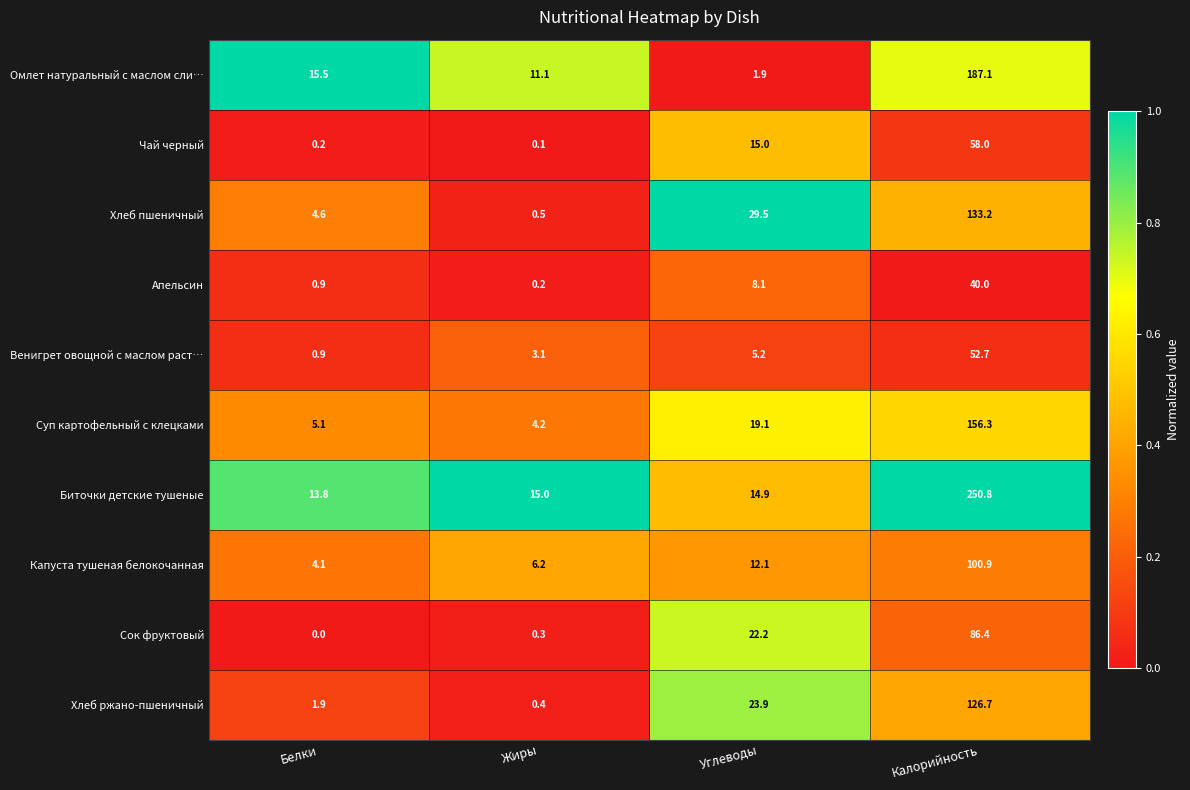

Is it true that Капуста тушеная белокочанная equals 4.1 at Белки?

True